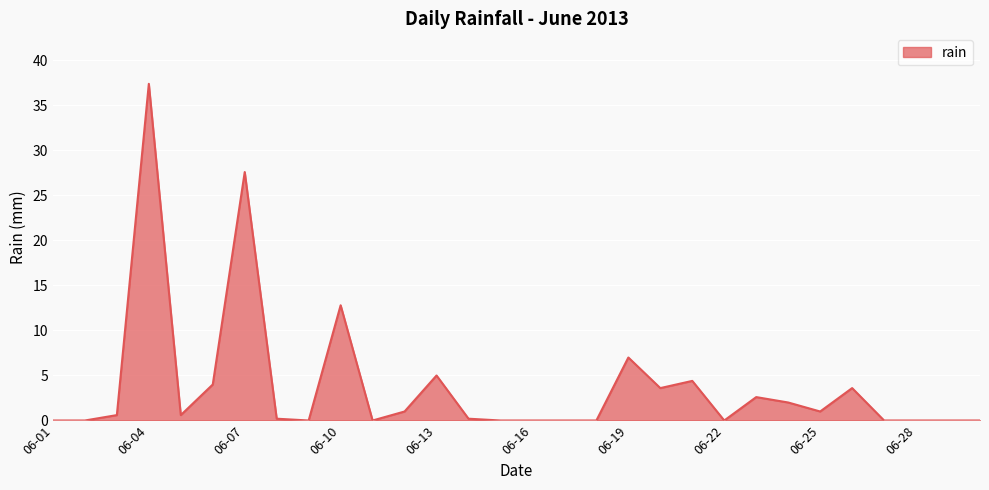

What is the greatest value displayed?

37.4